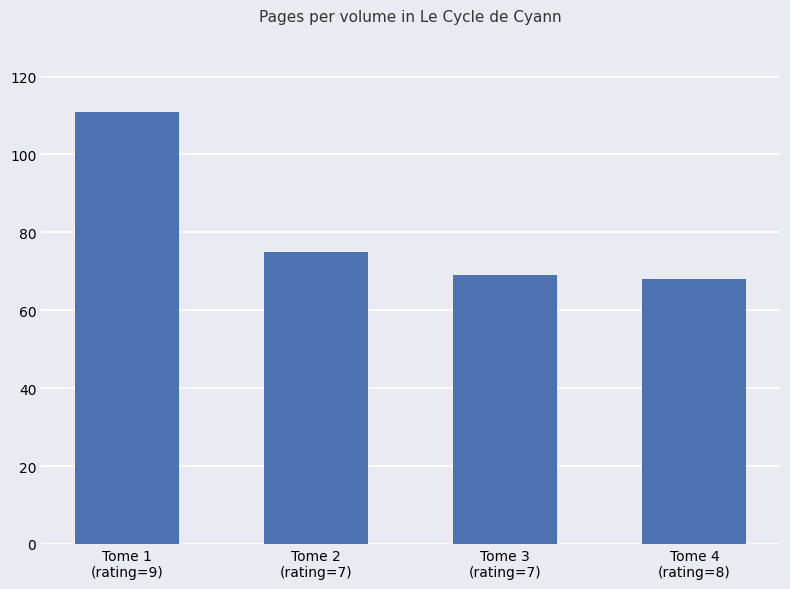

What is the greatest value displayed?

111